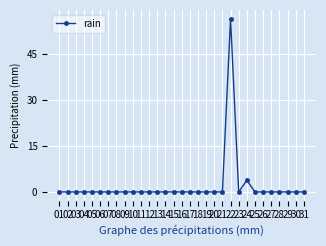

Is this an area chart (filled region under the line)?

No